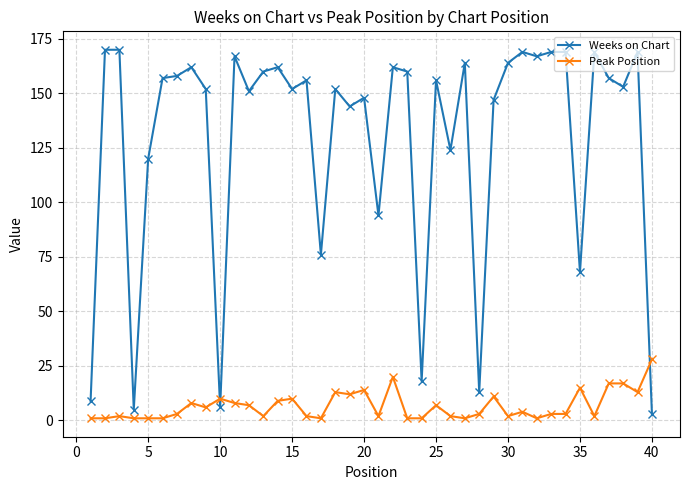

What is the difference between the maximum and minimum values in the Weeks on Chart series?

167